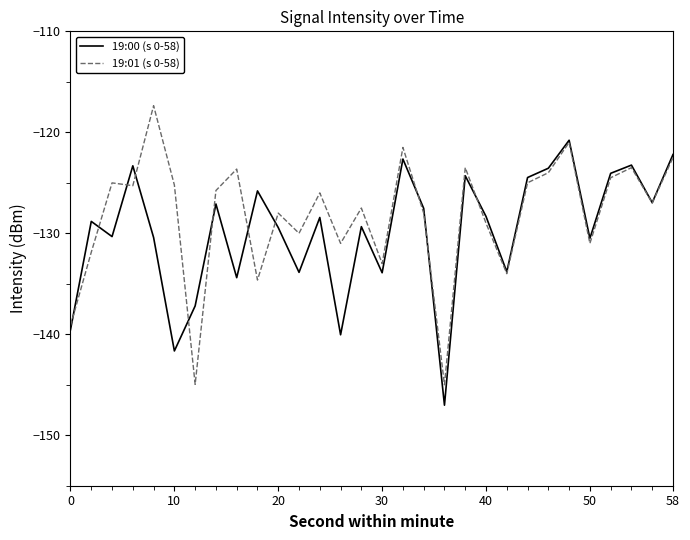

List the series in order of their peak value, lowest first.

19:00 (s 0-58), 19:01 (s 0-58)